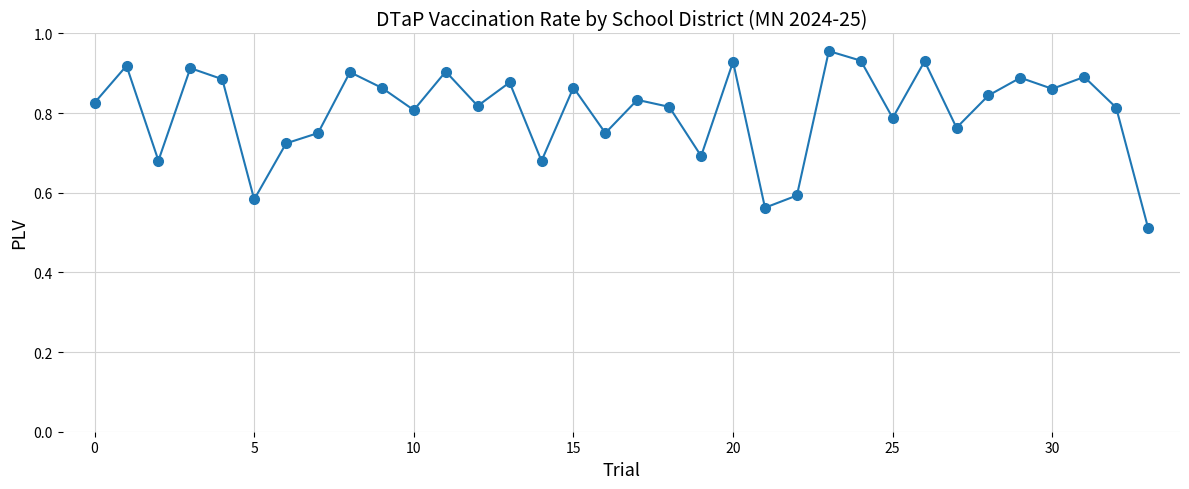

True or false: there are more than 0 points higher than both neighbors.

True